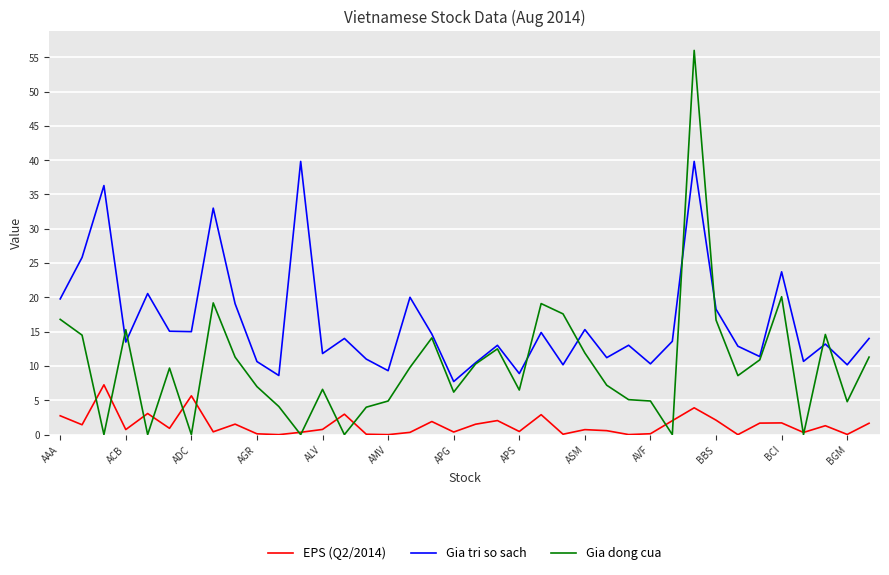

Which series has the largest total across all categories?

Gia tri so sach